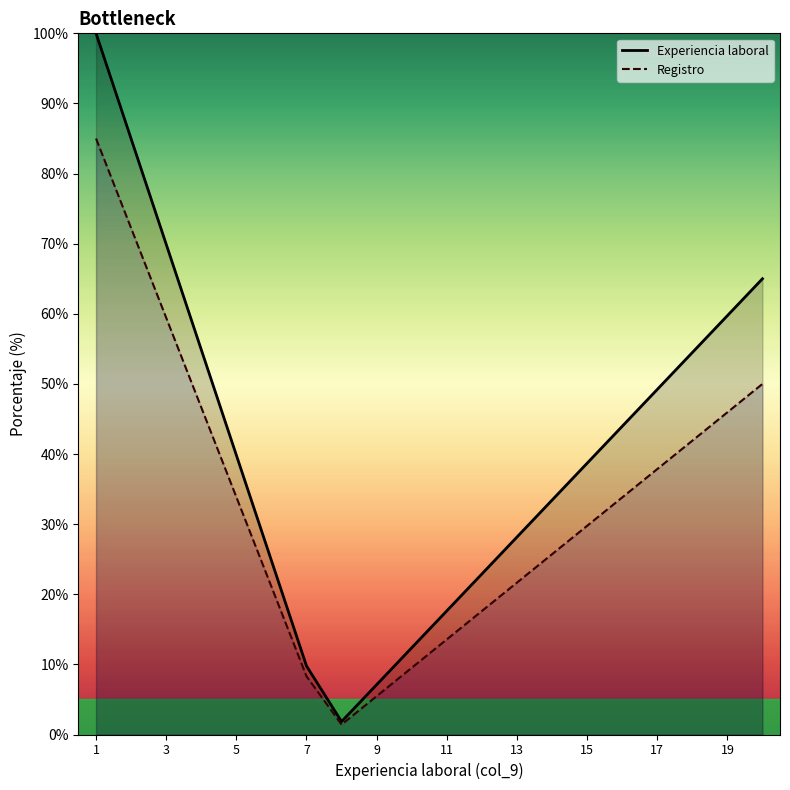

The value of Experiencia laboral at 11 is 8.6. True or false?

False